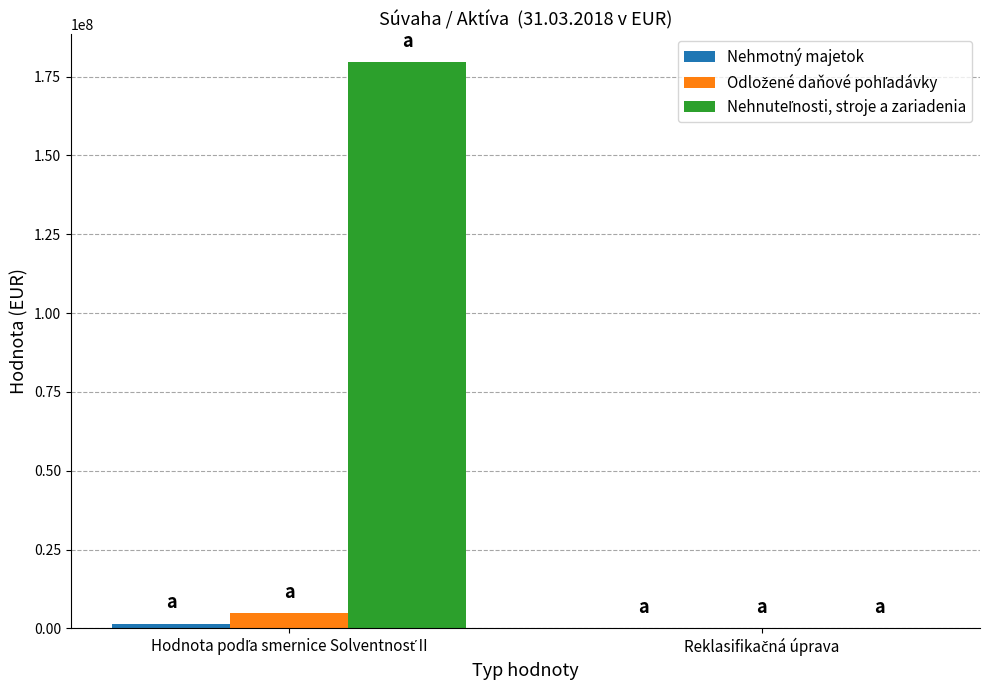

Count the number of data series in this chart.

3